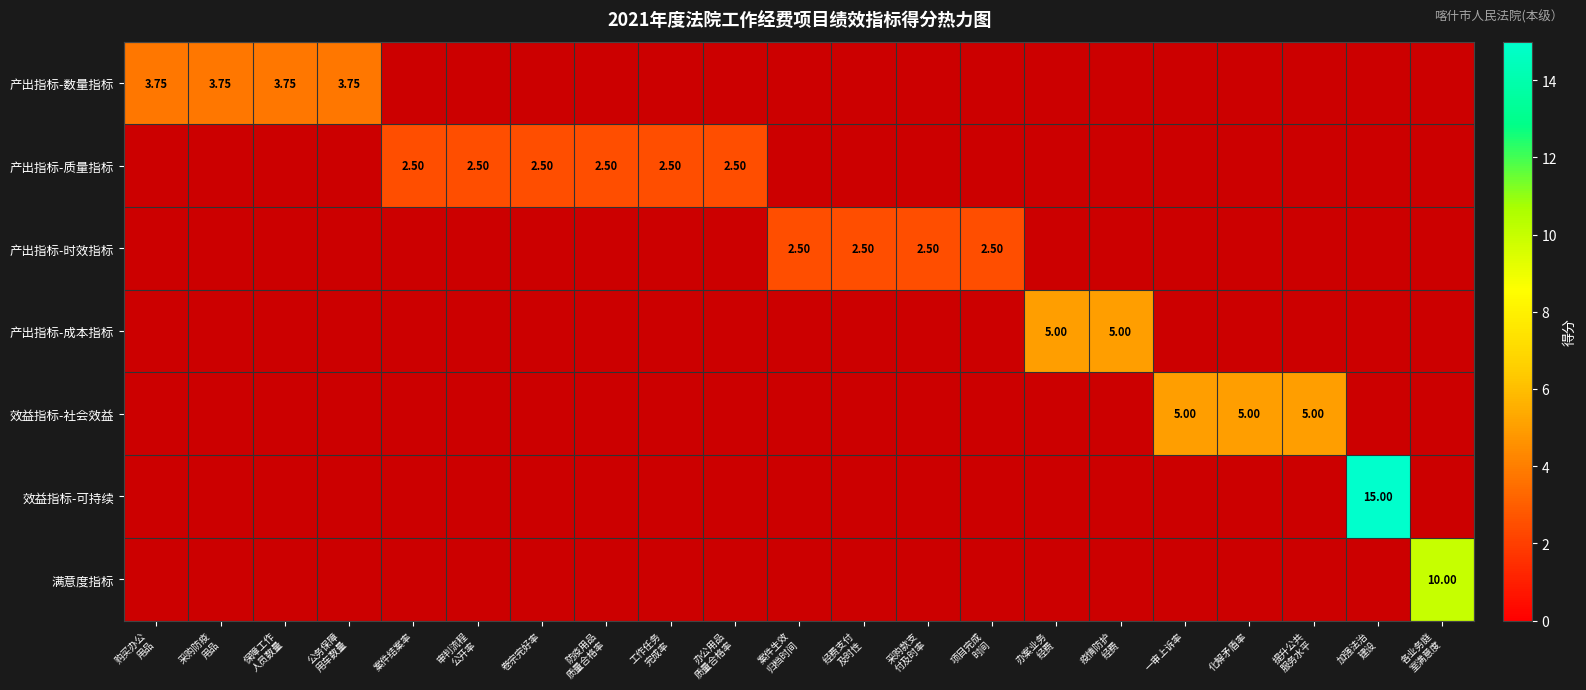

At 案件生效 归档时间, list the series in order from largest to smallest.

产出指标-时效指标, 产出指标-数量指标, 产出指标-质量指标, 产出指标-成本指标, 效益指标-社会效益, 效益指标-可持续, 满意度指标